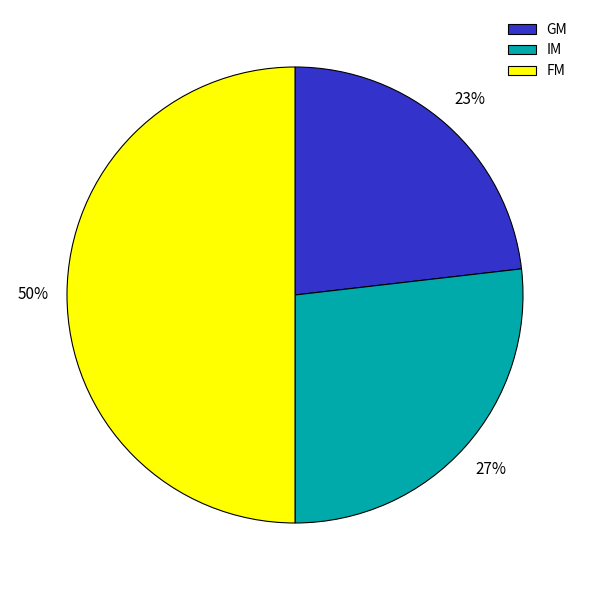

To the nearest percent, what is the combined percentage of FM and IM?

77%